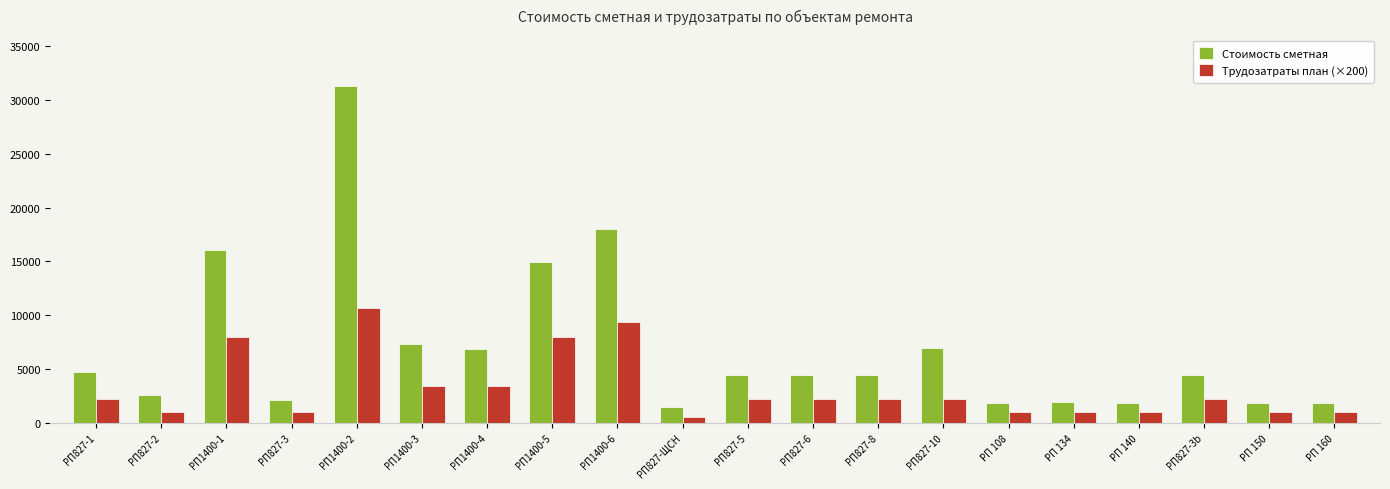

What is the total value across all series at РП1400-6?

27369.4